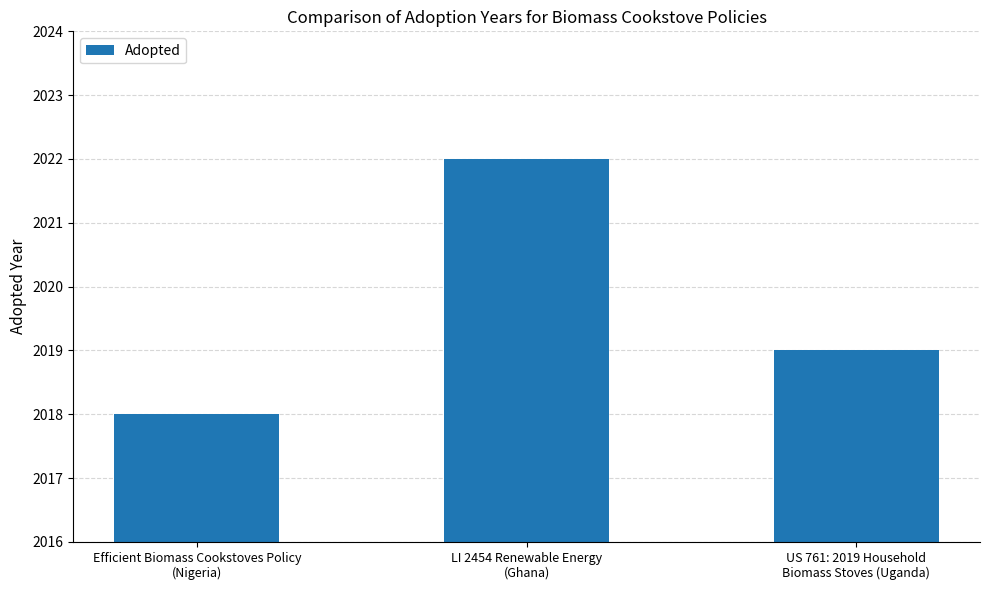

What is the label of the 3rd bar from the left?

US 761: 2019 Household
Biomass Stoves (Uganda)